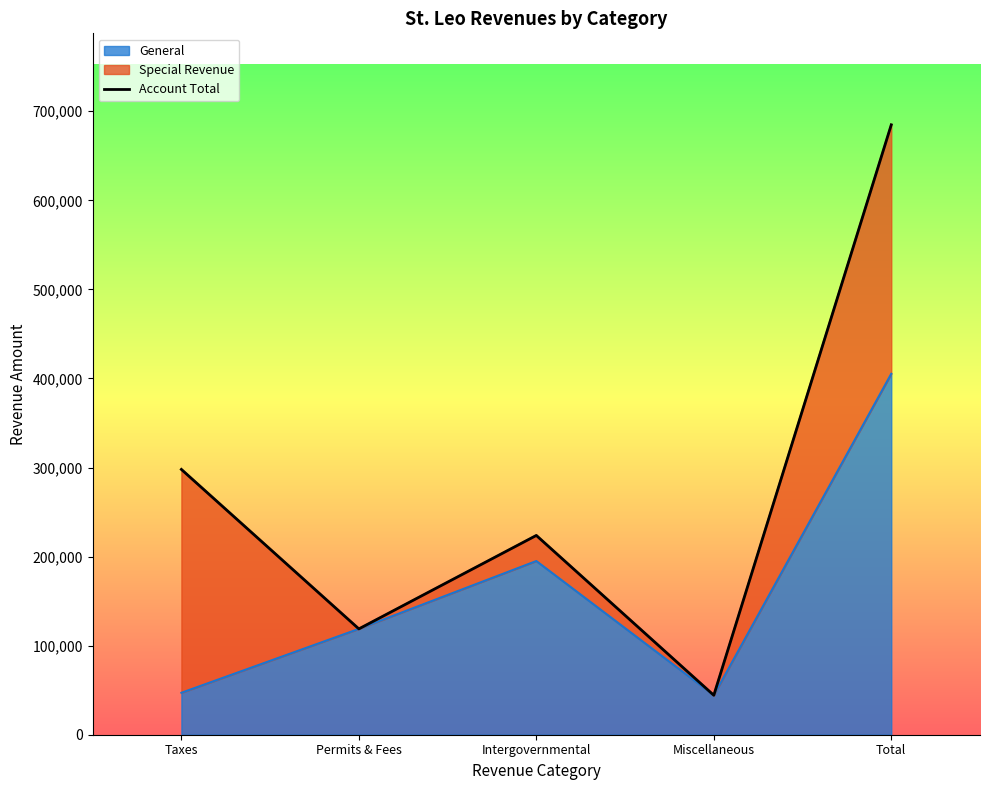

Count the values in the range 118823 to 297865.

3